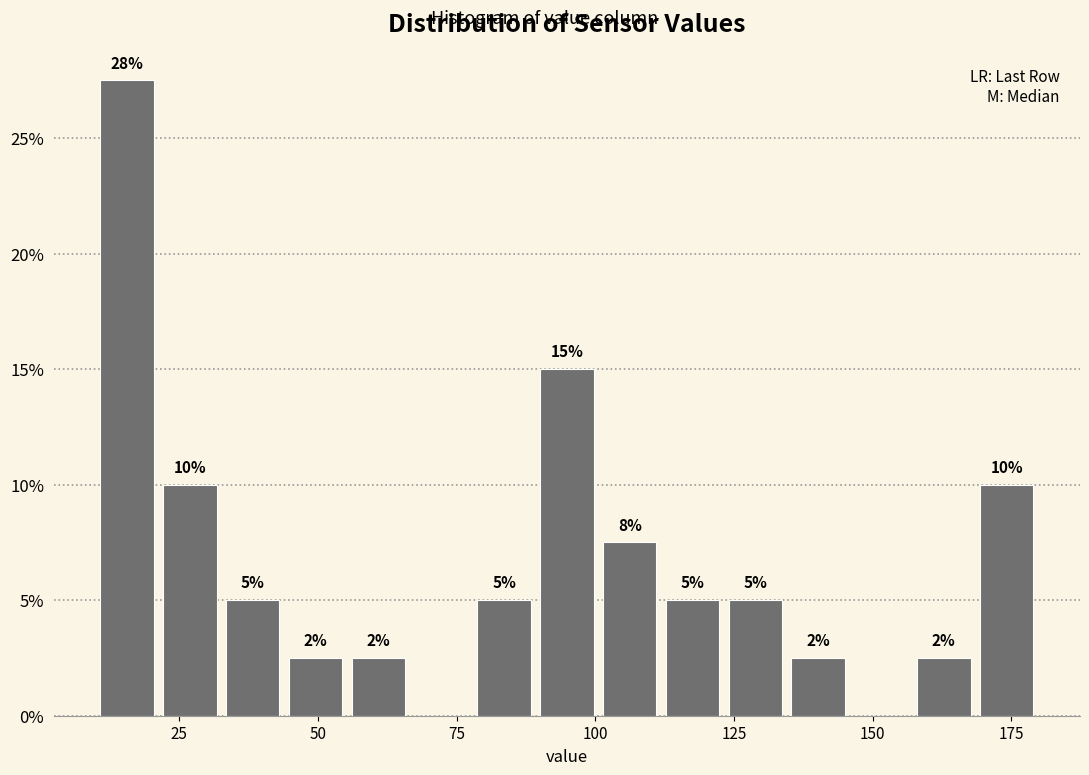

Read against the x-axis, roughly where is the centre of the tallest bar?

15